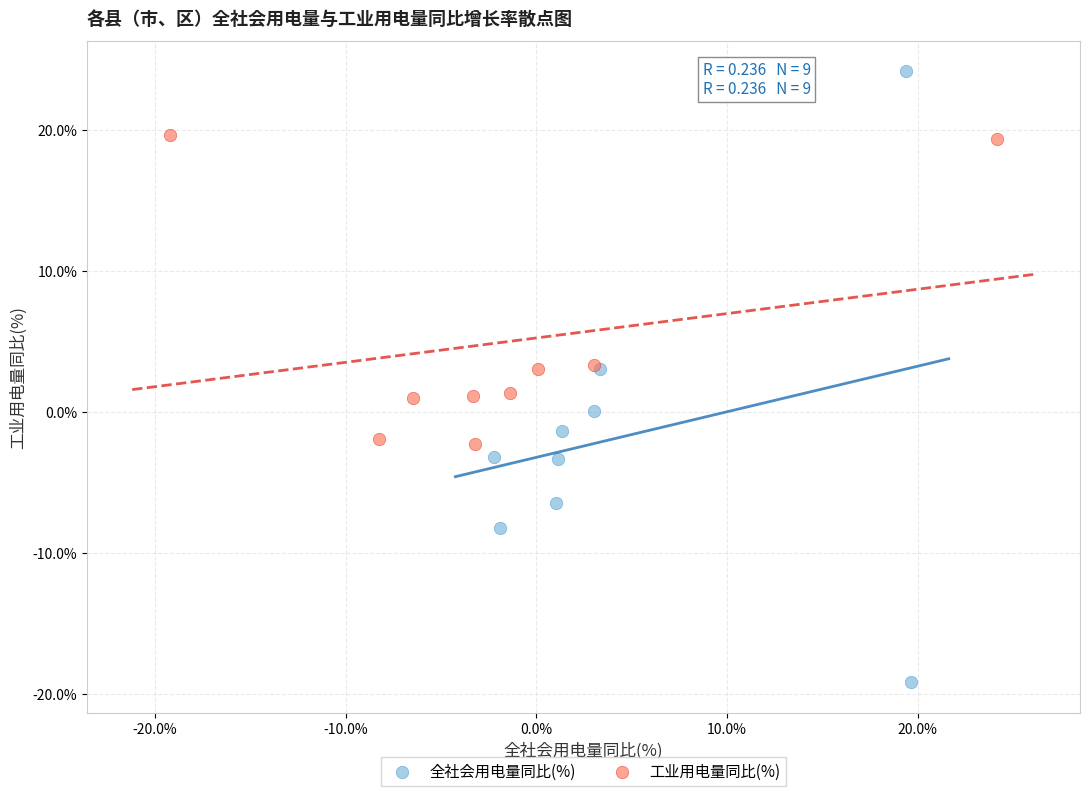

Which series has the largest Y range (max minus min)?

全社会用电量同比(%)